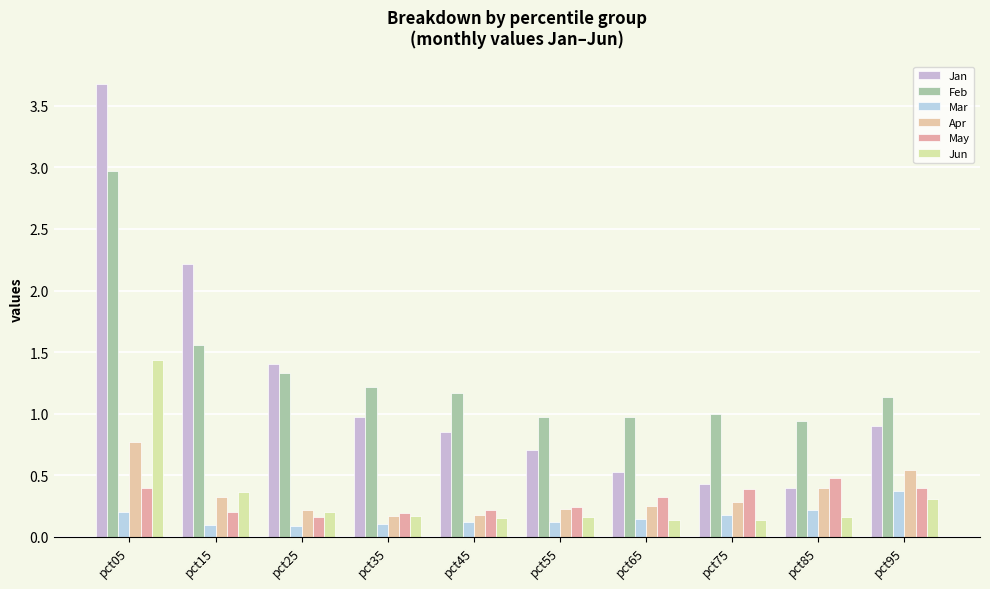

Which category has the lowest value in the Feb series?

pct85